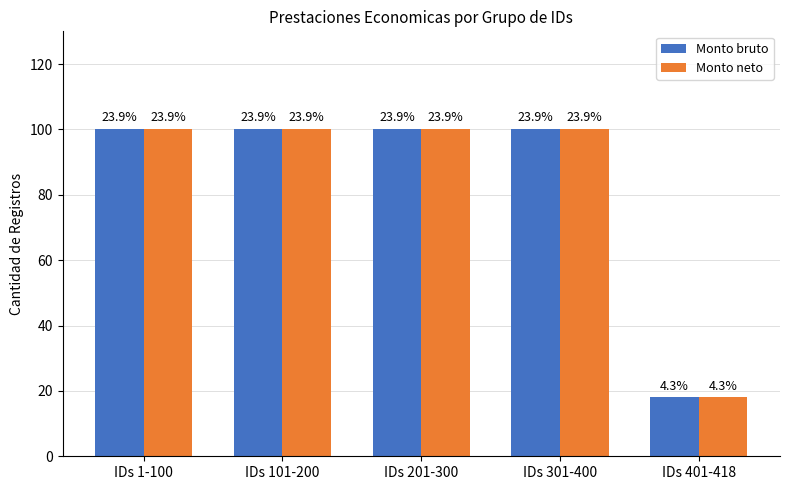

Which series has the widest spread of values?

Monto bruto